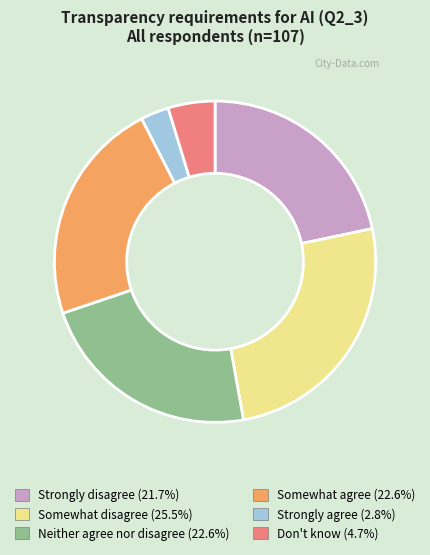

Combined, do Somewhat disagree and Don't know account for over 50%?

No